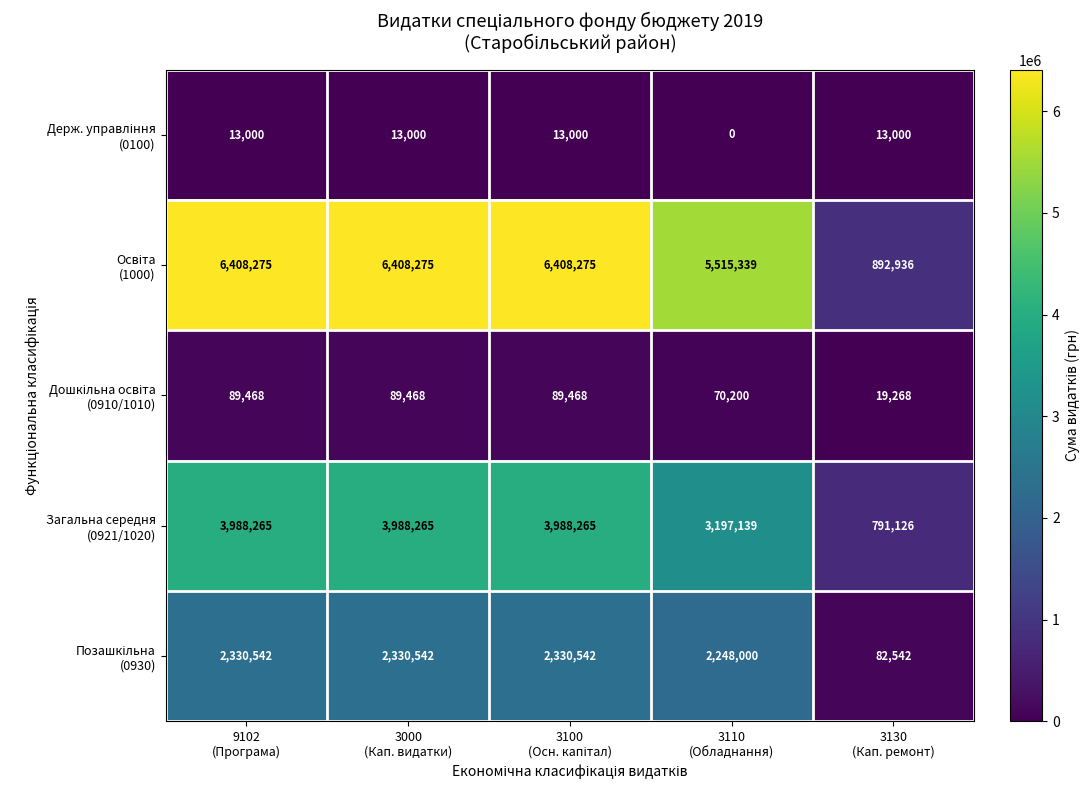

At how many categories does at least one series exceed 1041340?

4